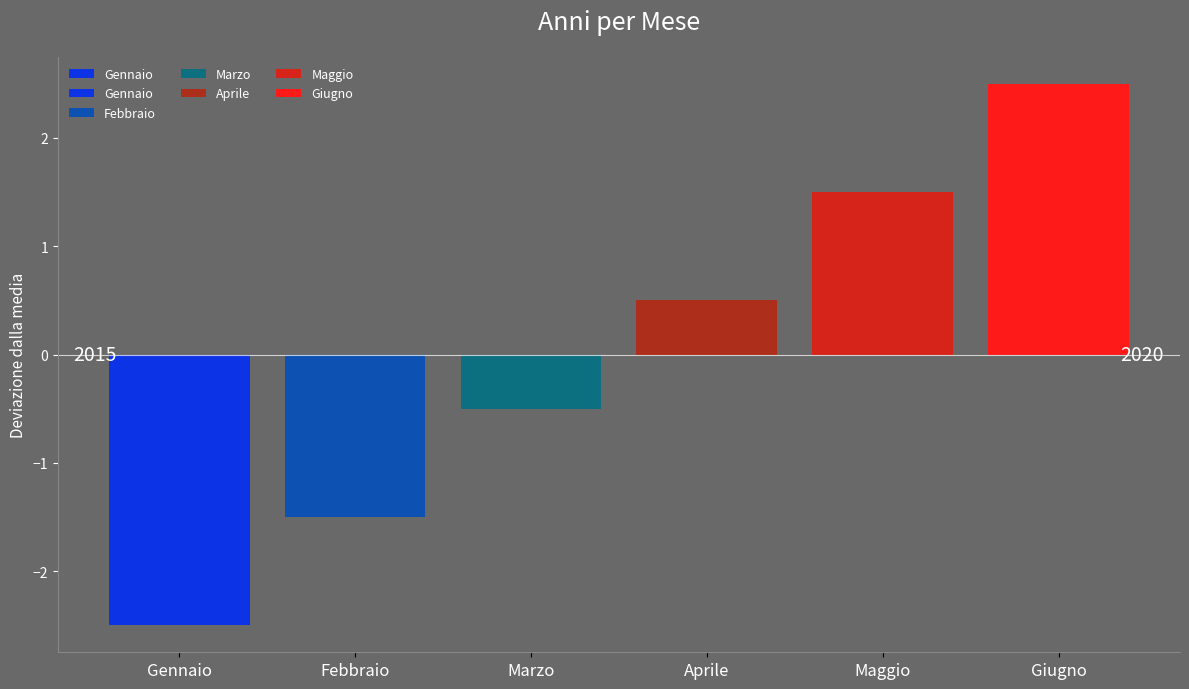

Read the value at Maggio.

2019